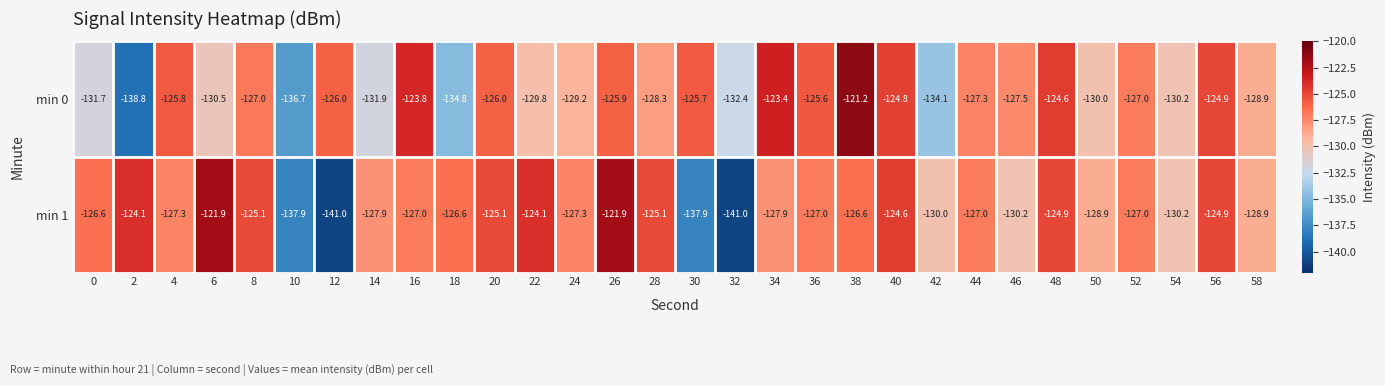

What is the spread (max minus min) of values at 12?

15.0